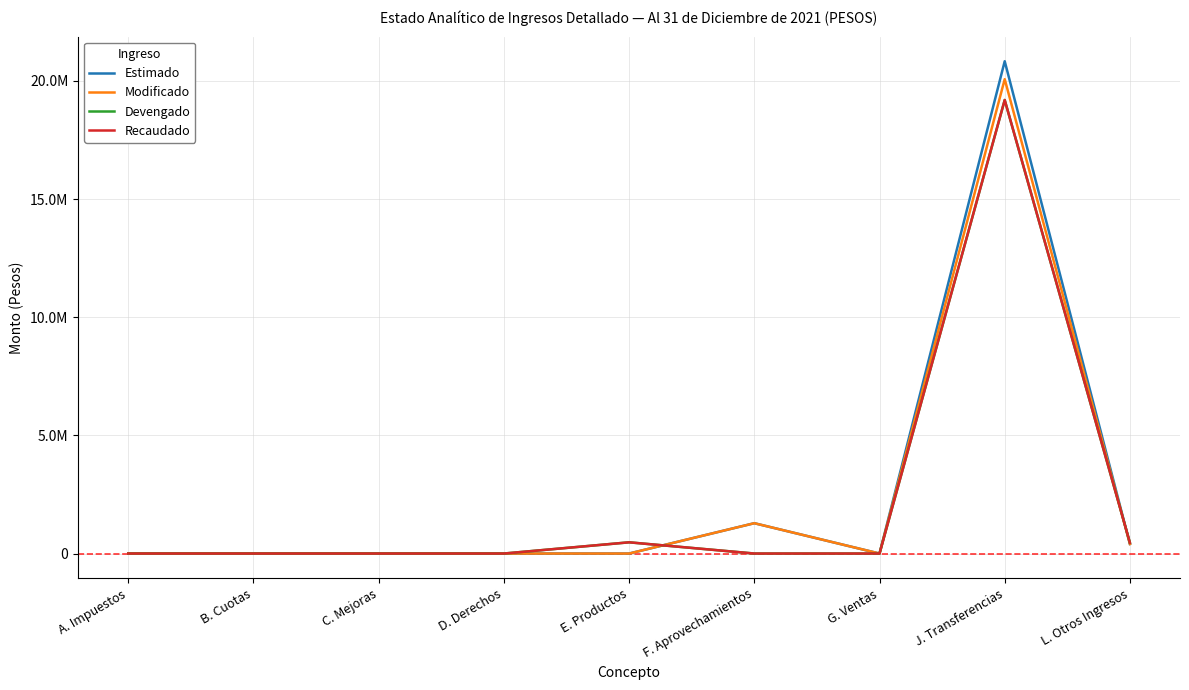

Is this an area chart (filled region under the line)?

No